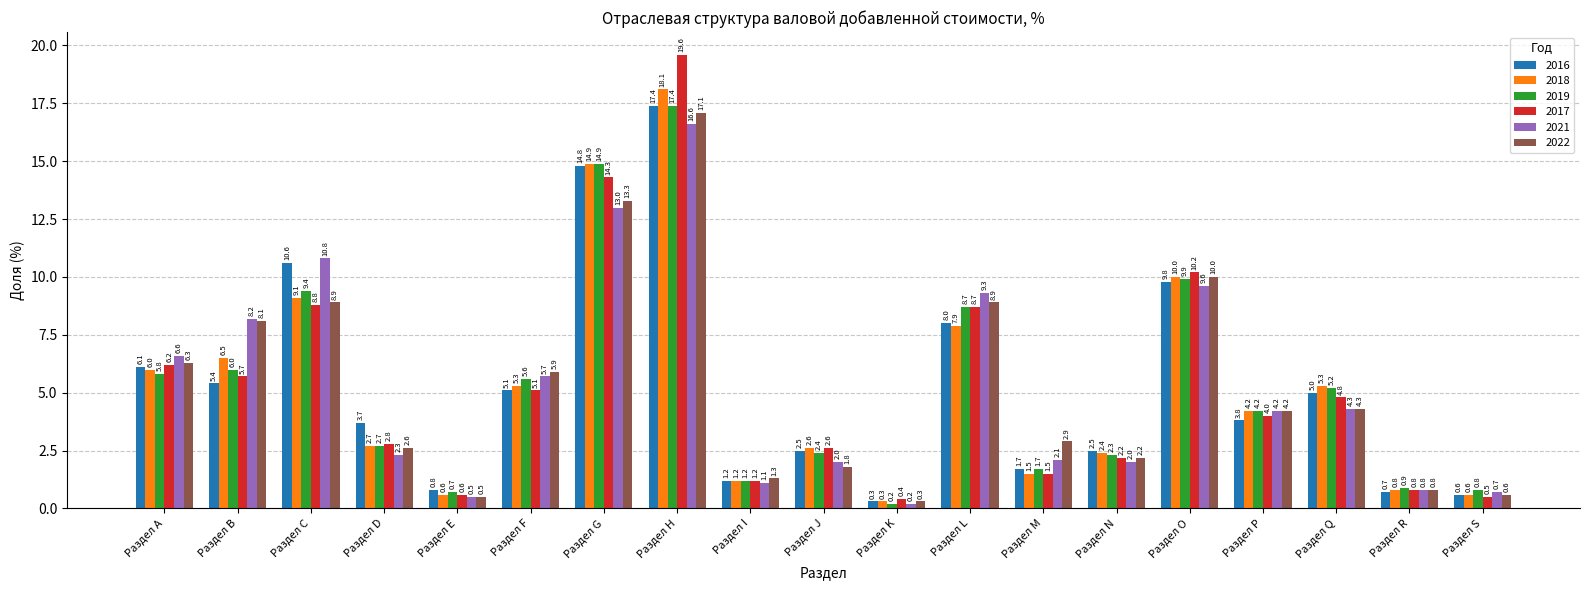

Reading left to right, list all the values displayed in this chart.

2016: 6.1	5.4	10.6	3.7	0.8	5.1	14.8	17.4	1.2	2.5	0.3	8.0	1.7	2.5	9.8	3.8	5.0	0.7	0.6
2018: 6.0	6.5	9.1	2.7	0.6	5.3	14.9	18.1	1.2	2.6	0.3	7.9	1.5	2.4	10.0	4.2	5.3	0.8	0.6
2019: 5.8	6.0	9.4	2.7	0.7	5.6	14.9	17.4	1.2	2.4	0.2	8.7	1.7	2.3	9.9	4.2	5.2	0.9	0.8
2017: 6.2	5.7	8.8	2.8	0.6	5.1	14.3	19.6	1.2	2.6	0.4	8.7	1.5	2.2	10.2	4.0	4.8	0.8	0.5
2021: 6.6	8.2	10.8	2.3	0.5	5.7	13.0	16.6	1.1	2.0	0.2	9.3	2.1	2.0	9.6	4.2	4.3	0.8	0.7
2022: 6.3	8.1	8.9	2.6	0.5	5.9	13.3	17.1	1.3	1.8	0.3	8.9	2.9	2.2	10.0	4.2	4.3	0.8	0.6